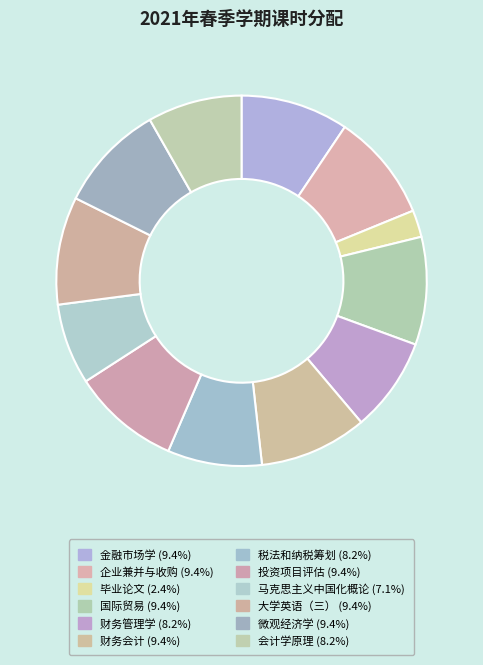

Which category has the biggest portion of the pie?

金融市场学